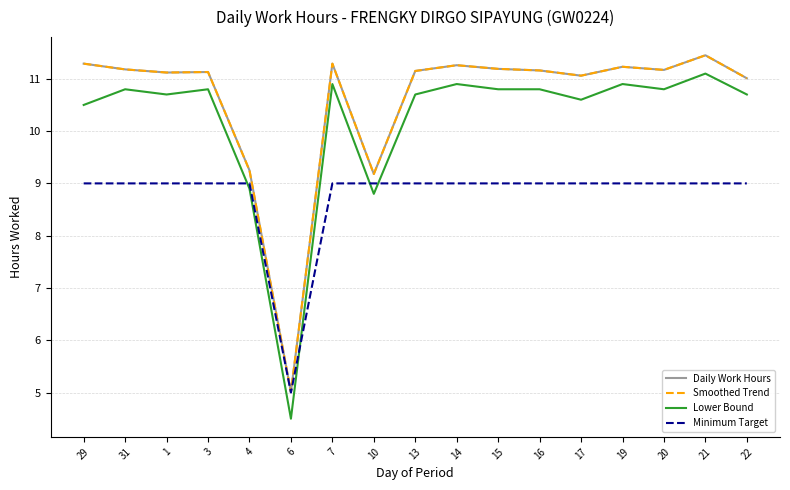

Reading left to right, transcribe all the data shown in this chart.

Daily Work Hours: 29=11.3	31=11.2	1=11.1	3=11.1	4=9.2	6=5.0	7=11.3	10=9.2	13=11.2	14=11.3	15=11.2	16=11.2	17=11.1	19=11.2	20=11.2	21=11.4	22=11.0
Smoothed Trend: 29=11.3	31=11.2	1=11.1	3=11.1	4=9.2	6=5.0	7=11.3	10=9.2	13=11.2	14=11.3	15=11.2	16=11.2	17=11.1	19=11.2	20=11.2	21=11.4	22=11.0
Lower Bound: 29=10.5	31=10.8	1=10.7	3=10.8	4=8.9	6=4.5	7=10.9	10=8.8	13=10.7	14=10.9	15=10.8	16=10.8	17=10.6	19=10.9	20=10.8	21=11.1	22=10.7
Minimum Target: 29=9.0	31=9.0	1=9.0	3=9.0	4=9.0	6=5.0	7=9.0	10=9.0	13=9.0	14=9.0	15=9.0	16=9.0	17=9.0	19=9.0	20=9.0	21=9.0	22=9.0